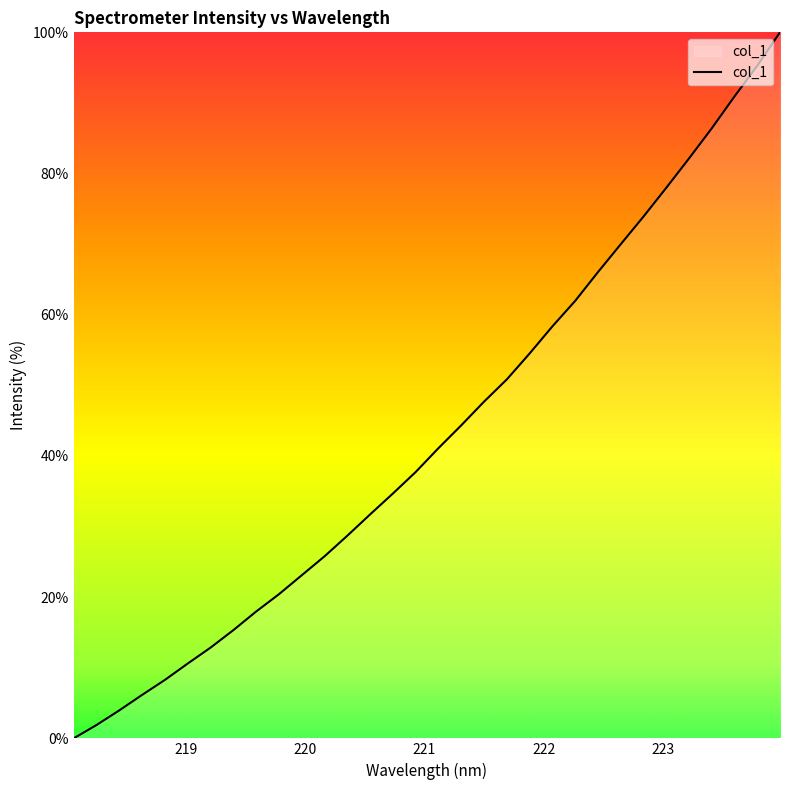

What is the maximum value shown in the chart?

100.0